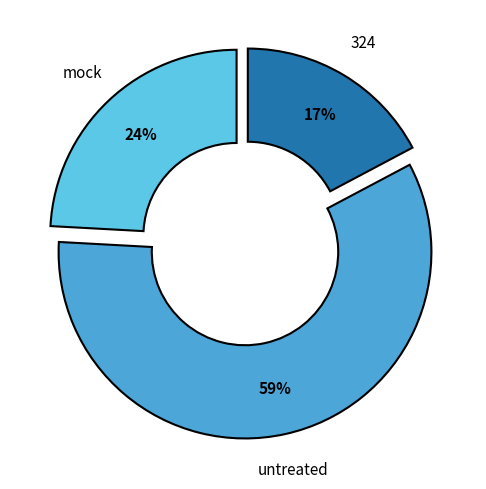

To the nearest percent, what is the average slice percentage?

33%